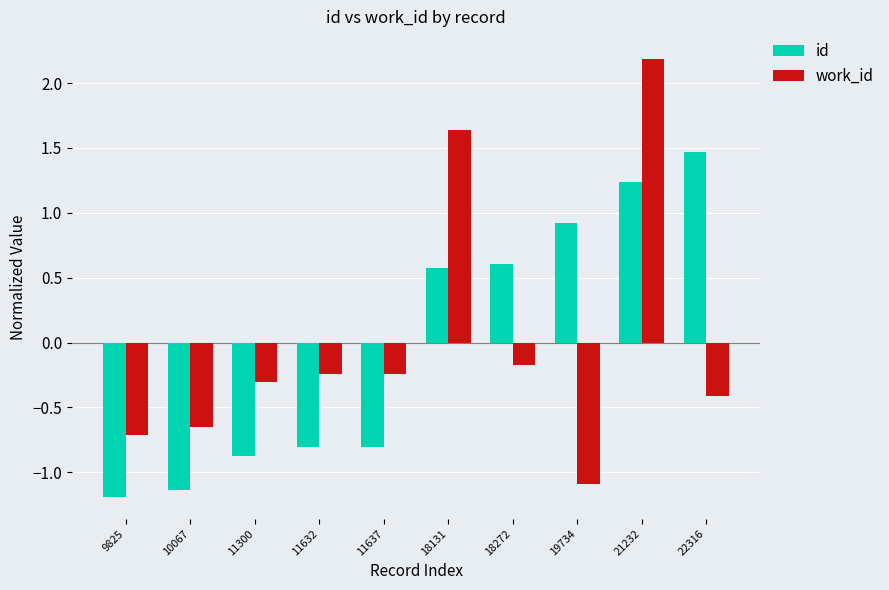

Which series has the widest spread of values?

work_id